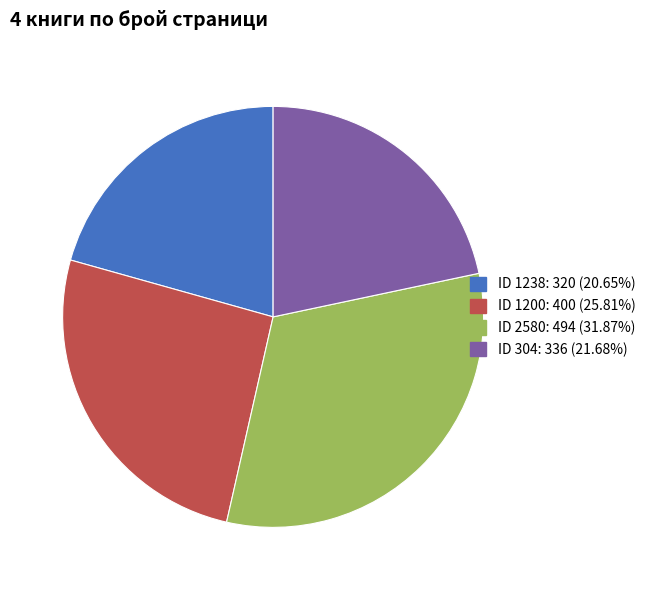

Does any single category account for the majority?

No